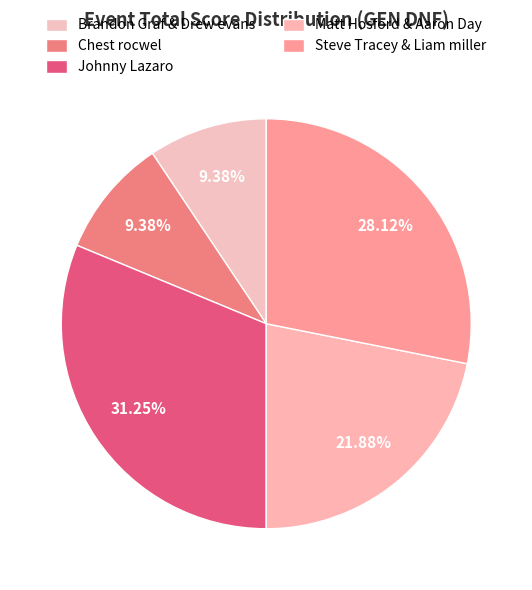

How many slices are in this pie chart?

5